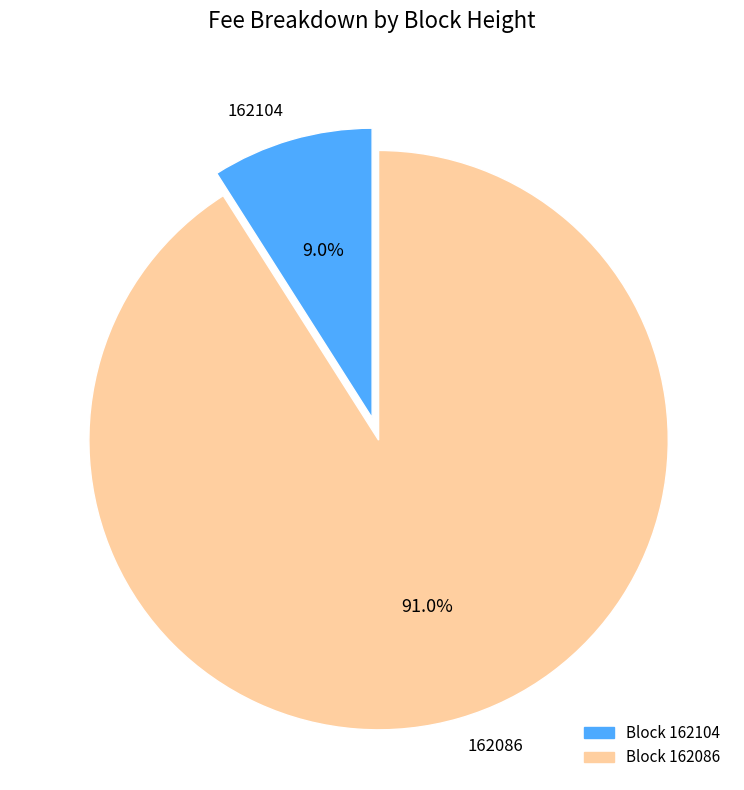

Does any single category account for the majority?

Yes